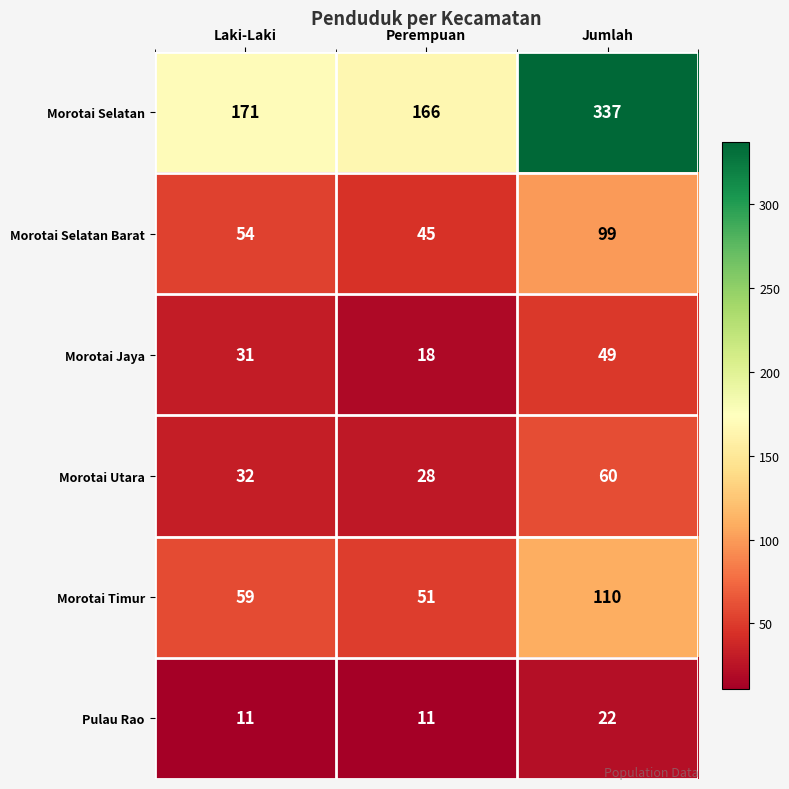

Reading left to right, extract all data points from this chart.

Morotai Selatan: Laki-Laki=171	Perempuan=166	Jumlah=337
Morotai Selatan Barat: Laki-Laki=54	Perempuan=45	Jumlah=99
Morotai Jaya: Laki-Laki=31	Perempuan=18	Jumlah=49
Morotai Utara: Laki-Laki=32	Perempuan=28	Jumlah=60
Morotai Timur: Laki-Laki=59	Perempuan=51	Jumlah=110
Pulau Rao: Laki-Laki=11	Perempuan=11	Jumlah=22